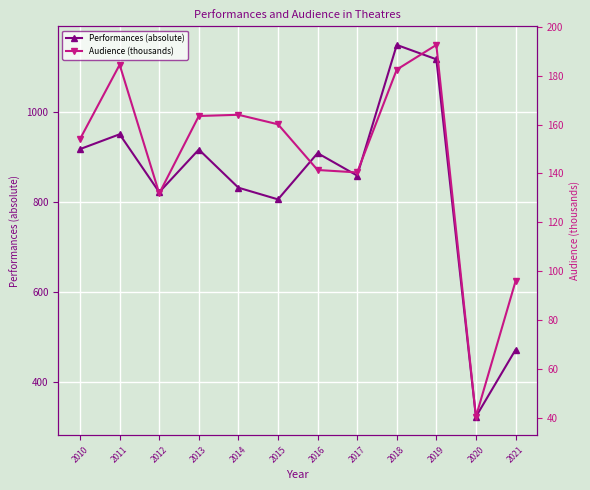

At which label does Performances (absolute) reach its peak?

2018